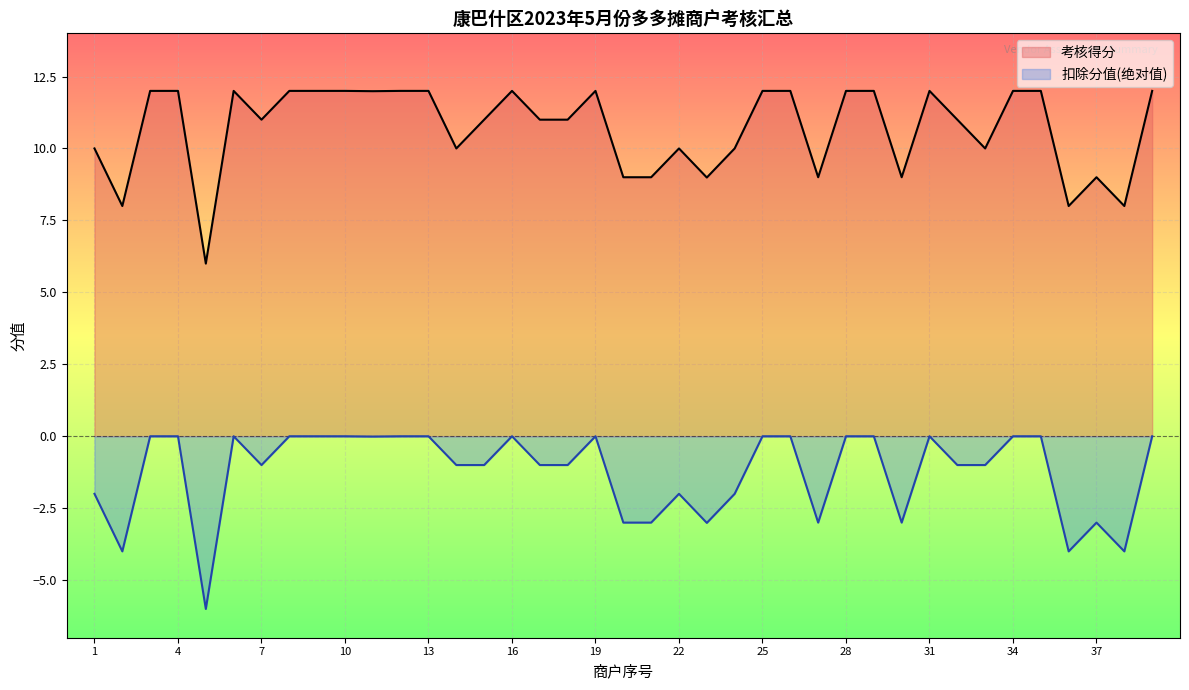

List the series in order of their overall mean, lowest first.

扣除分值(绝对值), 考核得分